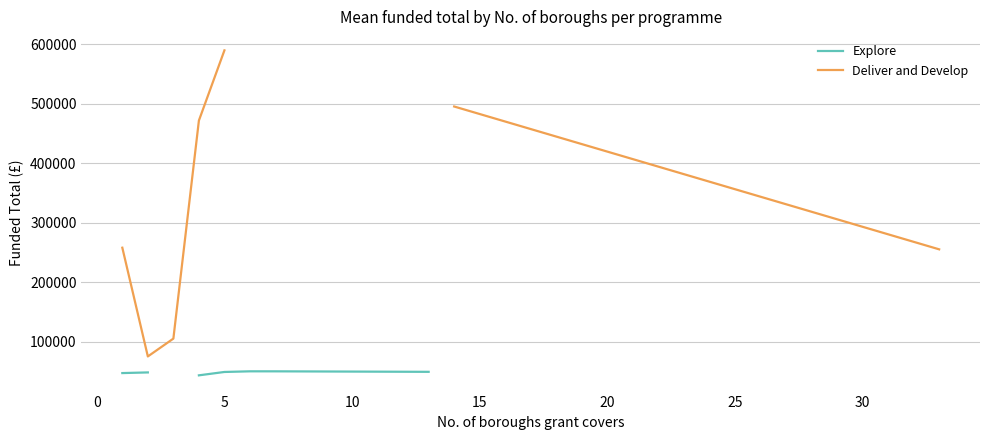

The Deliver and Develop series shows 107774.2 at −5. True or false?

False